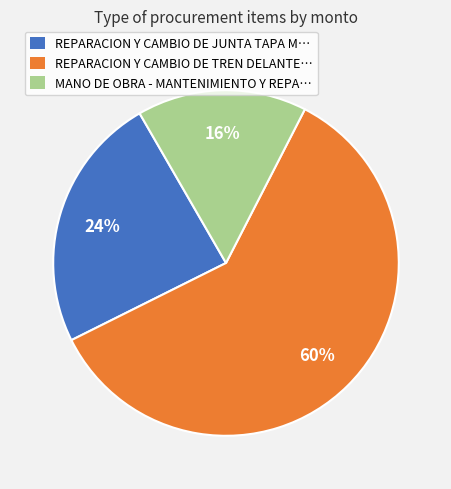

Which category has the biggest portion of the pie?

REPARACION Y CAMBIO DE TREN DELANTE…